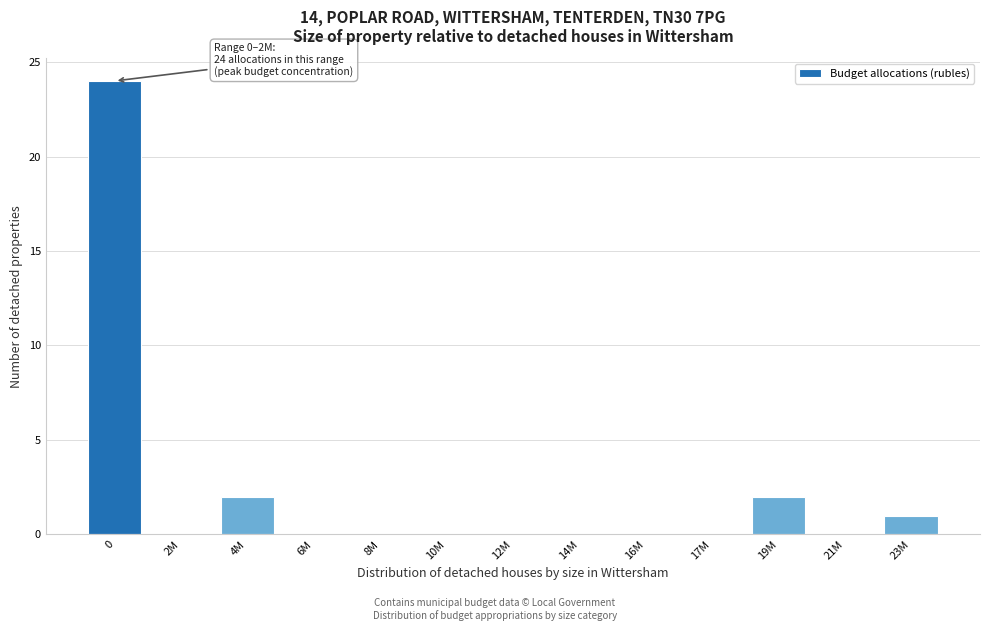

Reading right to left, extract all data points from this chart.

23M=1	21M=0	19M=2	17M=0	16M=0	14M=0	12M=0	10M=0	8M=0	6M=0	4M=2	2M=0	0=24